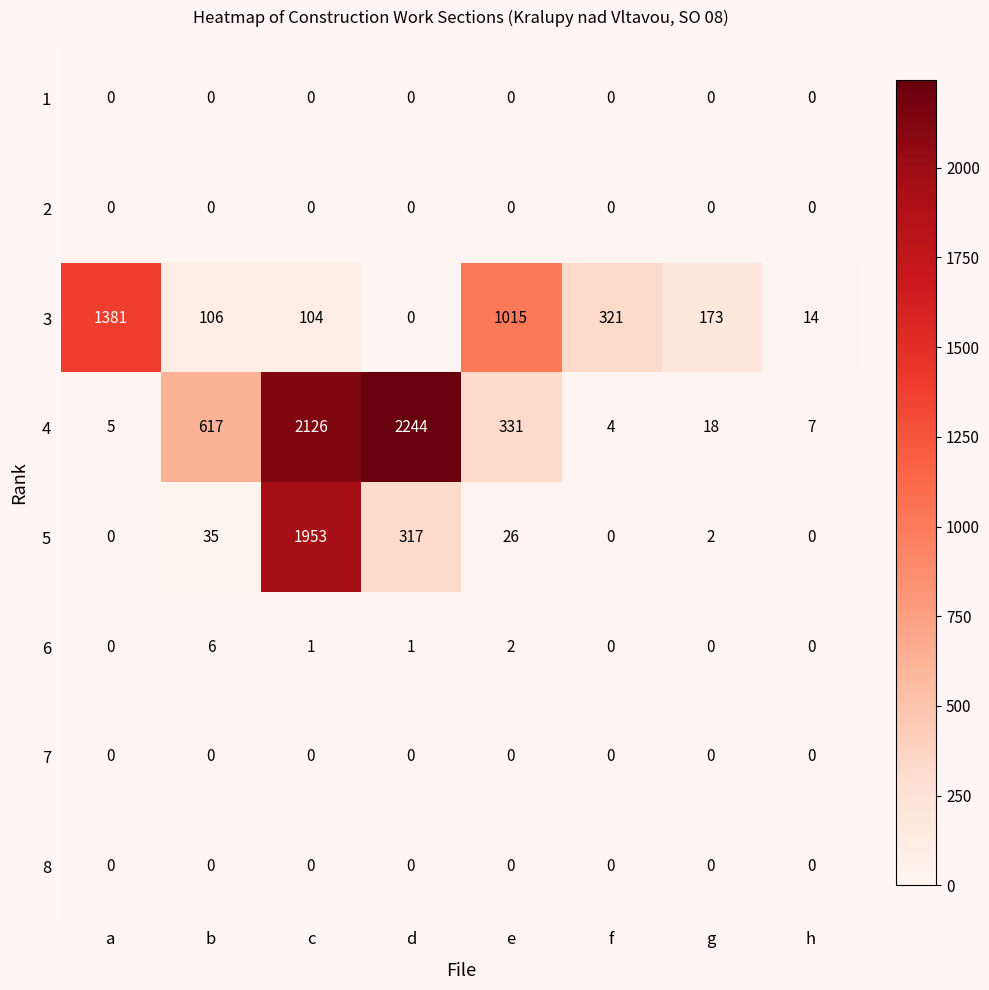

How many distinct data groups are displayed?

8